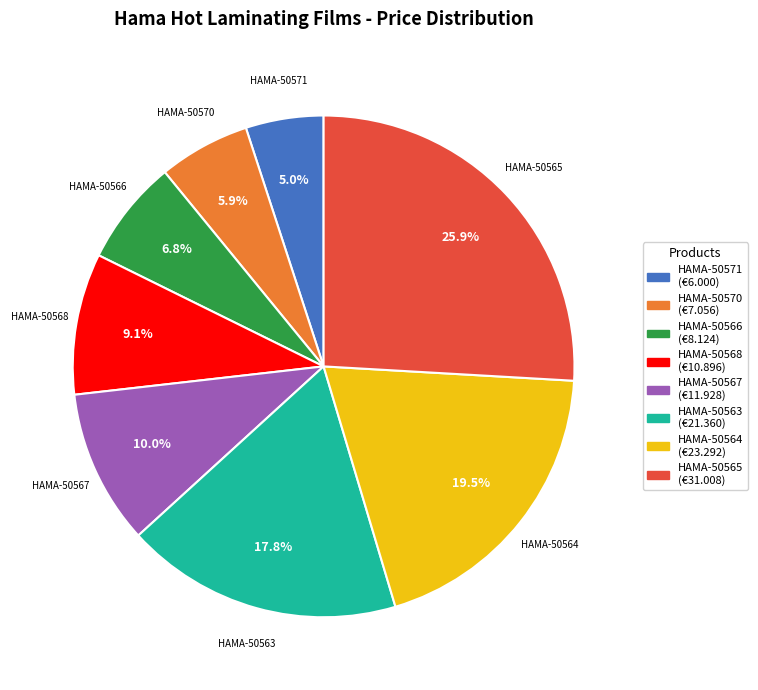

Is the sum of HAMA-50566 and HAMA-50564 greater than half?

No